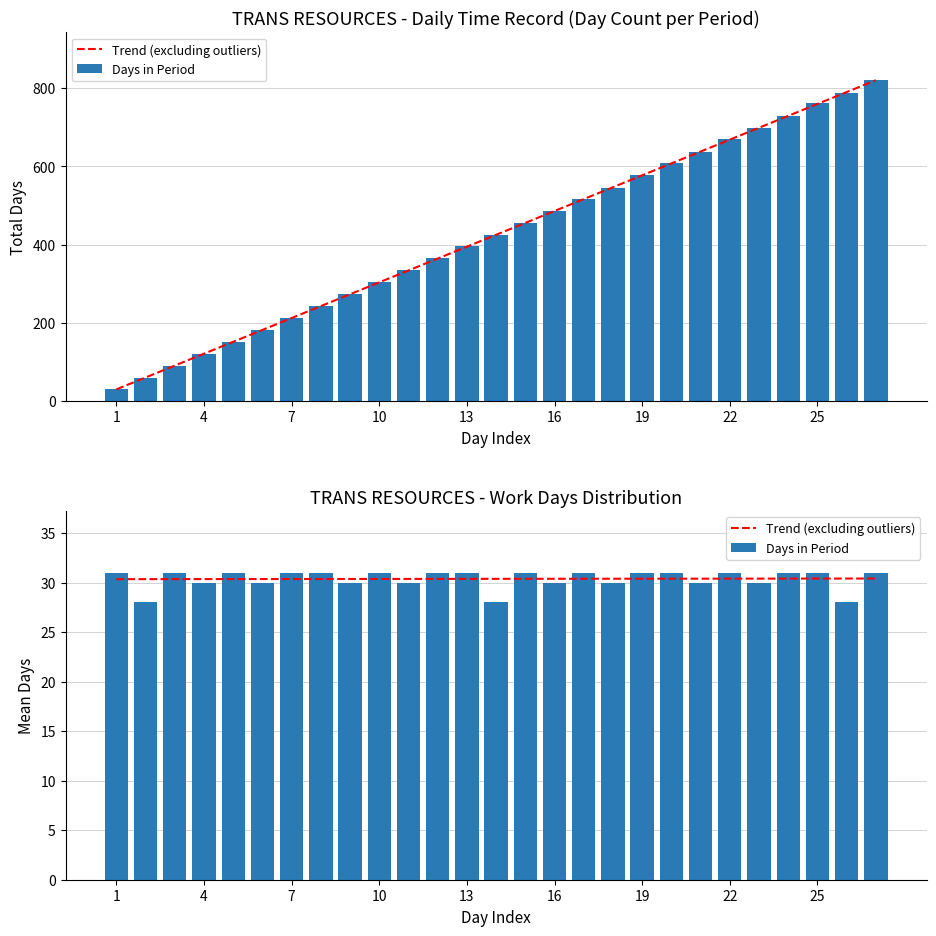

Reading left to right, what are all the values shown in this chart?

Trend (excluding outliers): 30.3	30.3	30.3	30.3	30.3	30.4	30.4	30.4	30.4	30.4	30.4	30.4	30.4	30.4	30.4	30.4	30.4	30.4	30.4	30.4	30.4	30.4	30.4	30.4	30.4	30.4	30.4
Days in Period: 31.0	28.0	31.0	30.0	31.0	30.0	31.0	31.0	30.0	31.0	30.0	31.0	31.0	28.0	31.0	30.0	31.0	30.0	31.0	31.0	30.0	31.0	30.0	31.0	31.0	28.0	31.0